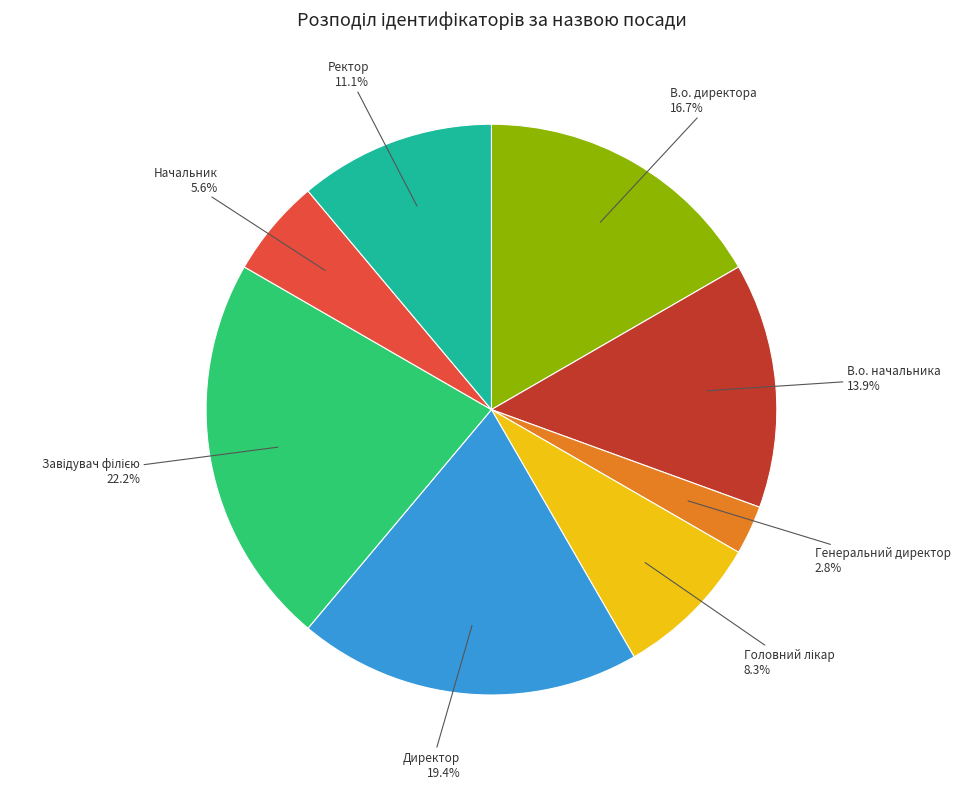

Is there a majority slice in this chart?

No